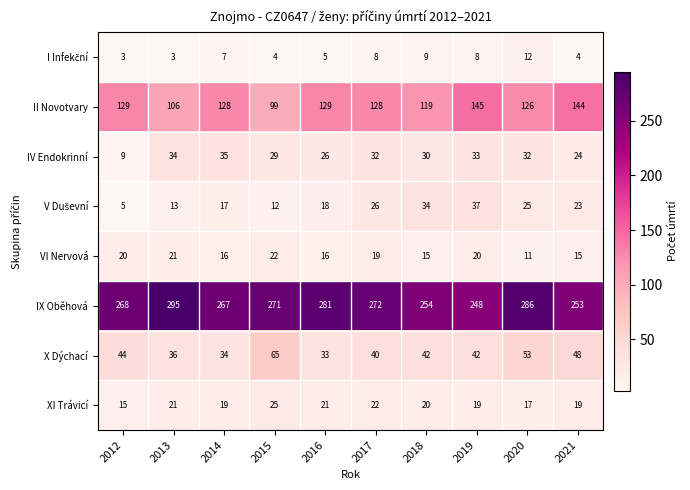

How many series are shown in this chart?

8